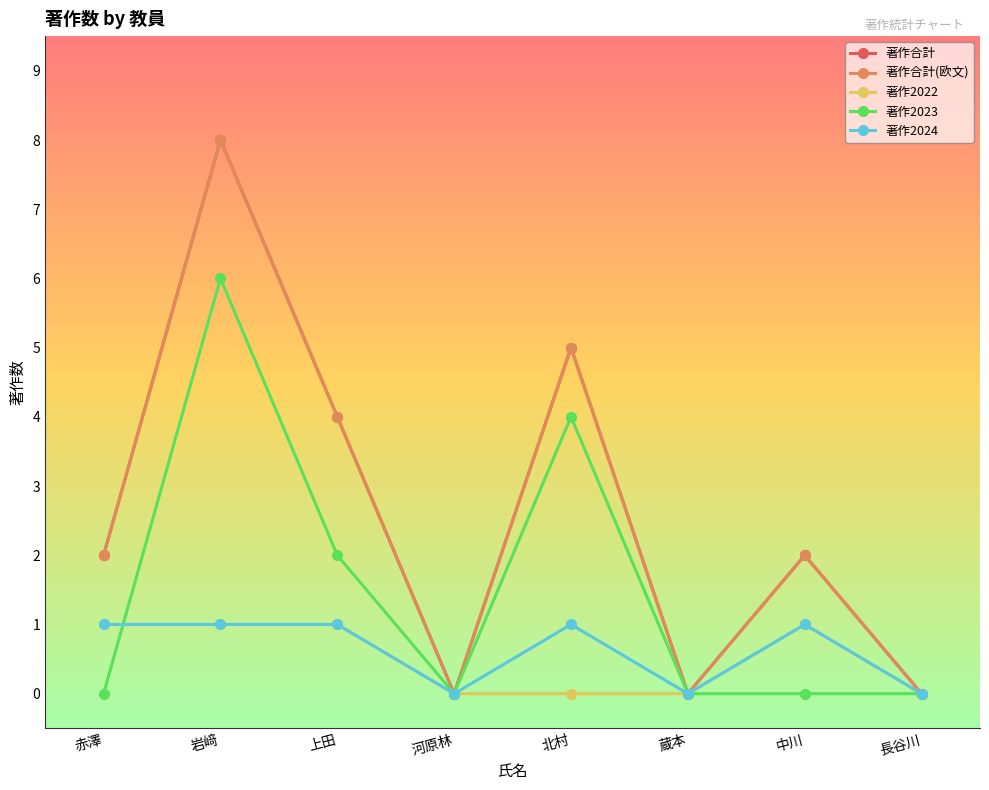

Reading left to right, what are all the values shown in this chart?

著作合計: 2	8	4	0	5	0	2	0
著作合計(欧文): 2	8	4	0	5	0	2	0
著作2022: 1	1	1	0	0	0	1	0
著作2023: 0	6	2	0	4	0	0	0
著作2024: 1	1	1	0	1	0	1	0